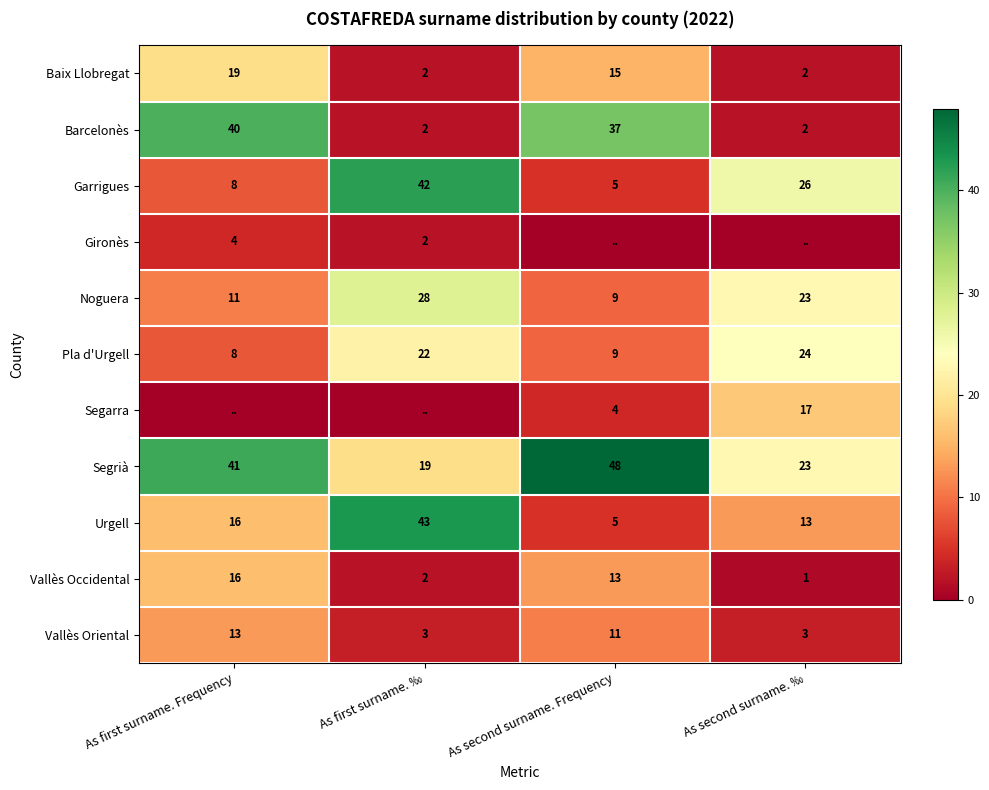

Is it true that Noguera equals 23 at As second surname. ‰?

True